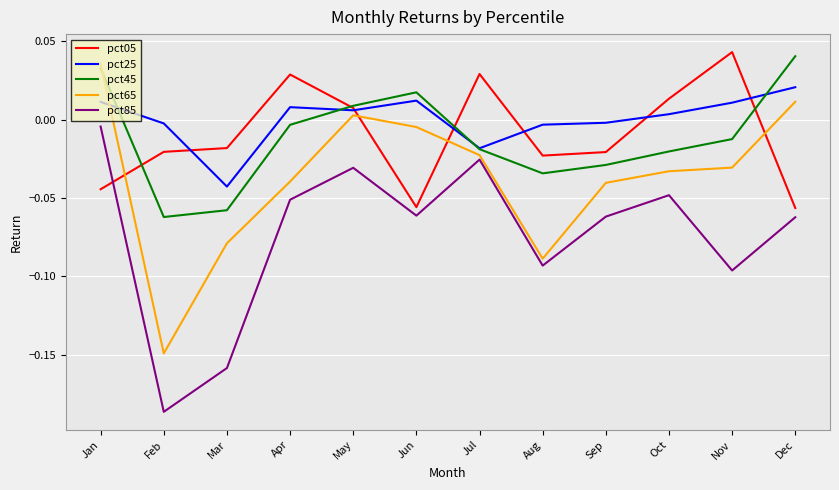

Which series has the largest range (max minus min)?

pct65